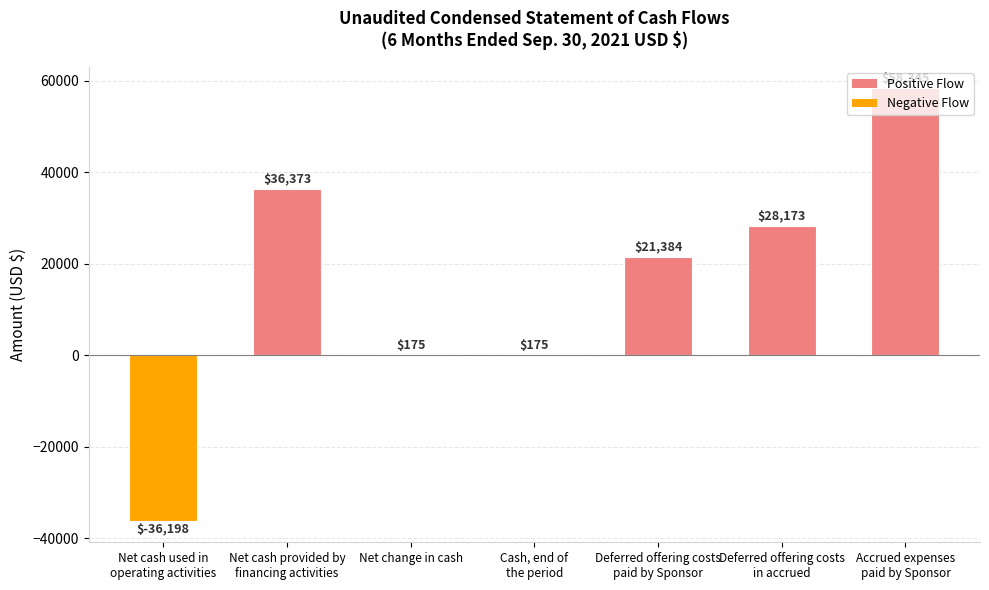

What is the greatest value displayed?

58345